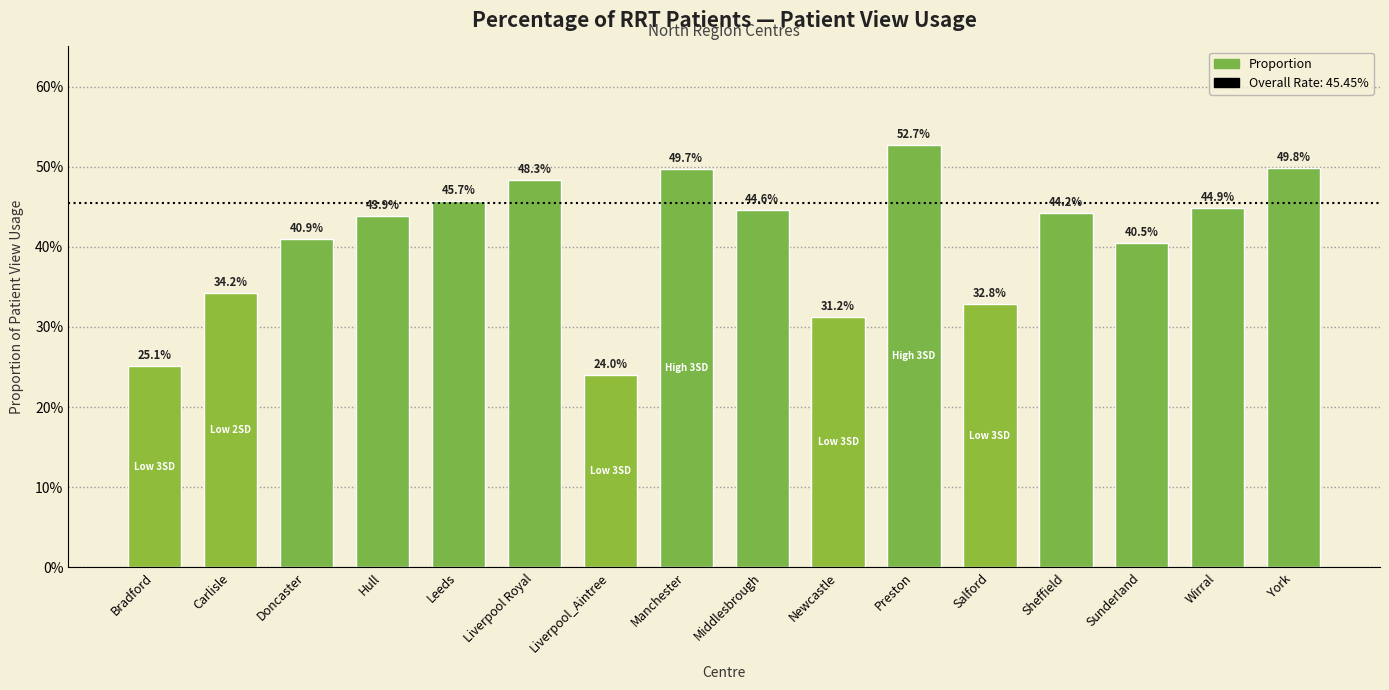

Are the bars horizontal?

No